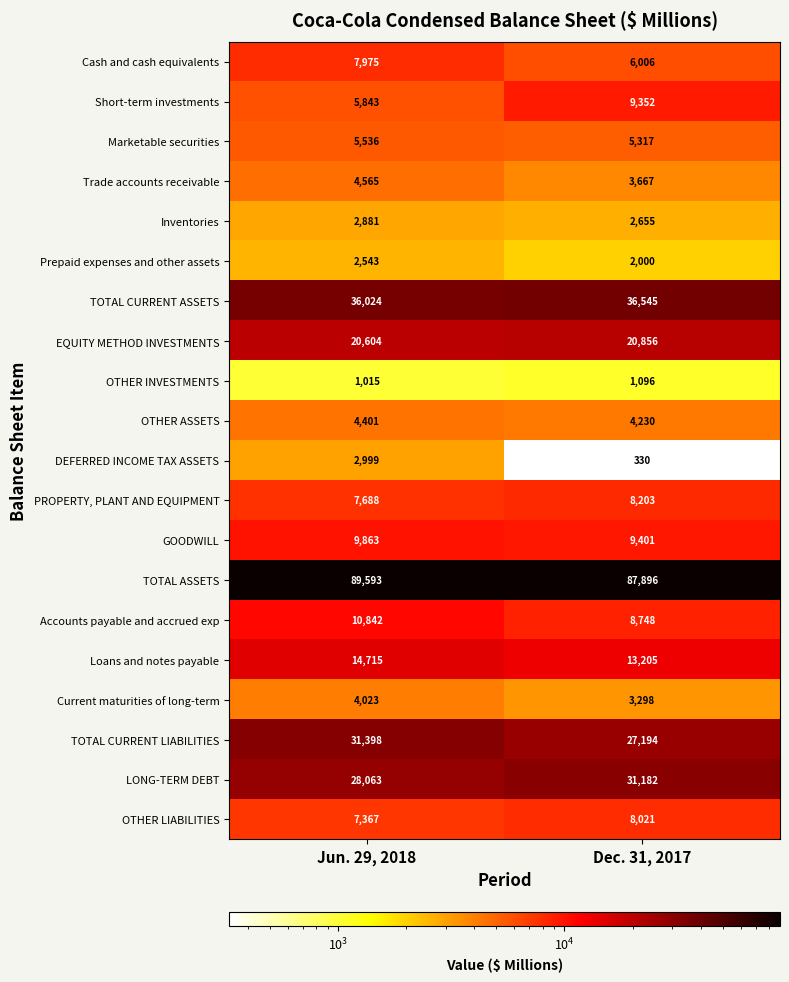

What is the sum of all LONG-TERM DEBT values?

59245